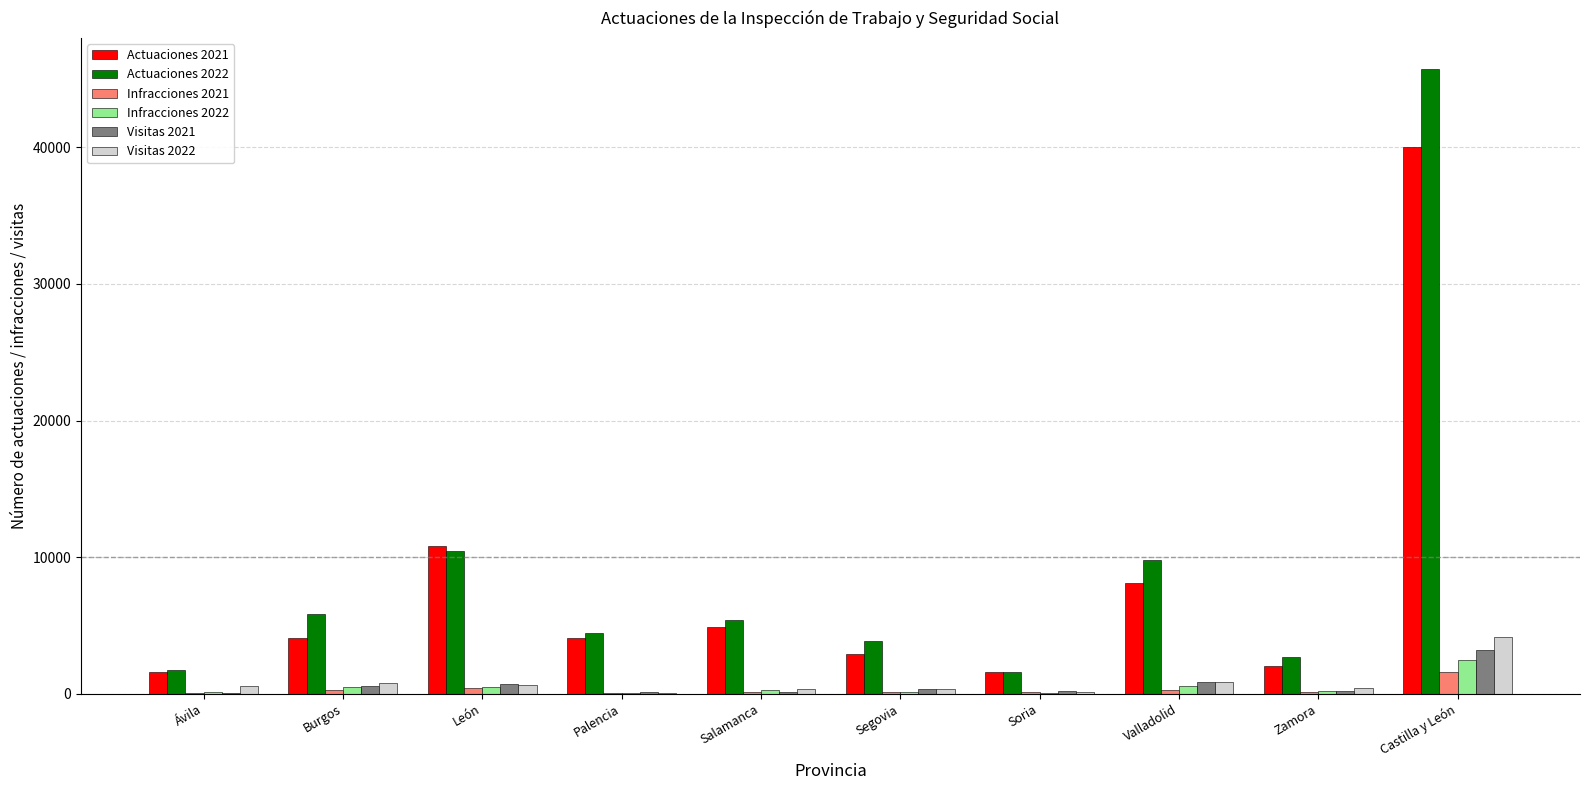

What is the greatest value displayed?

45728